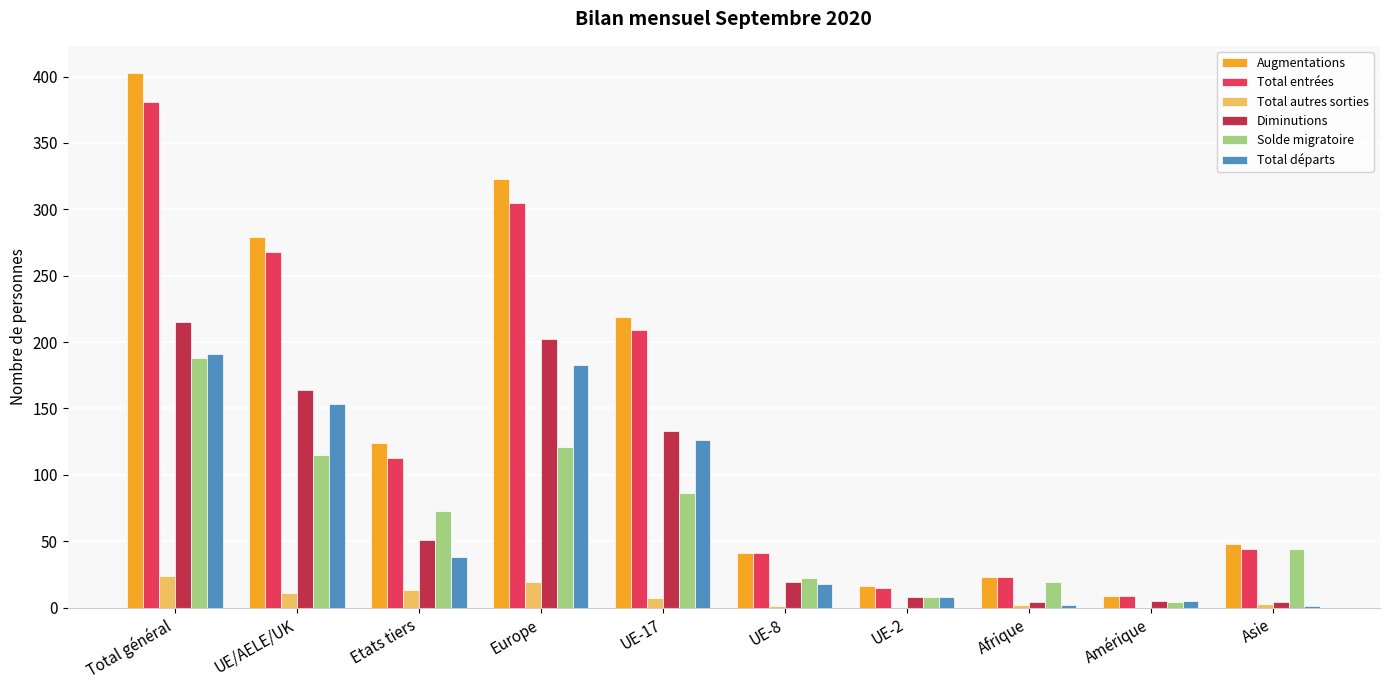

The Solde migratoire series shows 48 at UE-17. True or false?

False